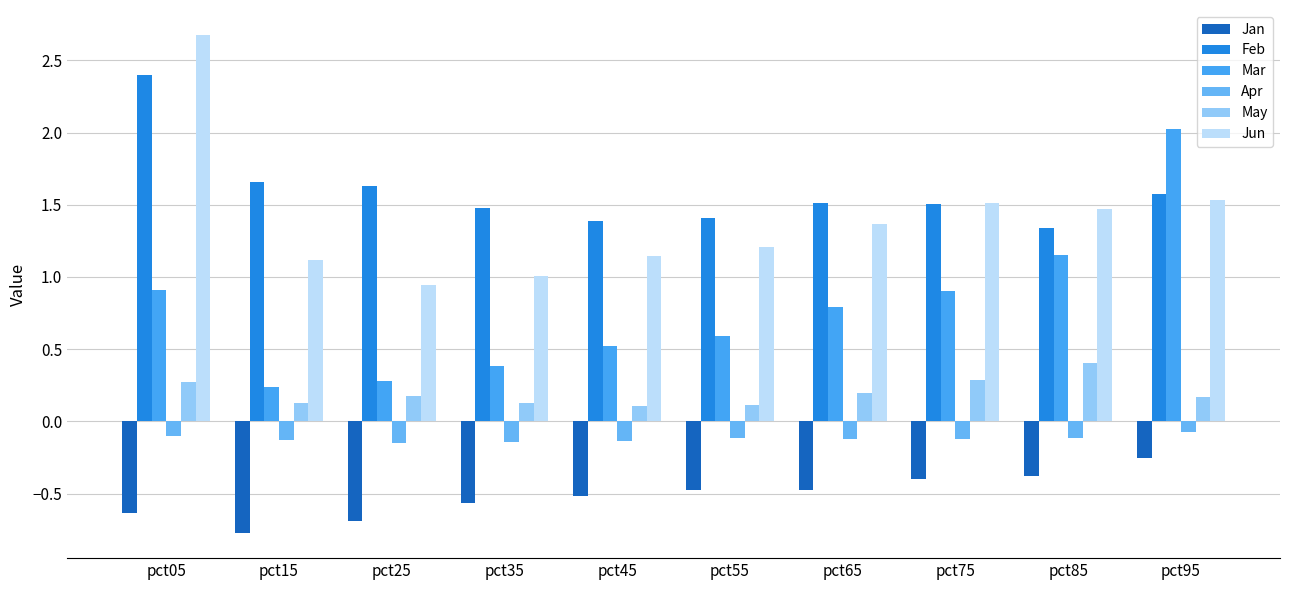

The Mar series shows 0.4 at pct85. True or false?

False